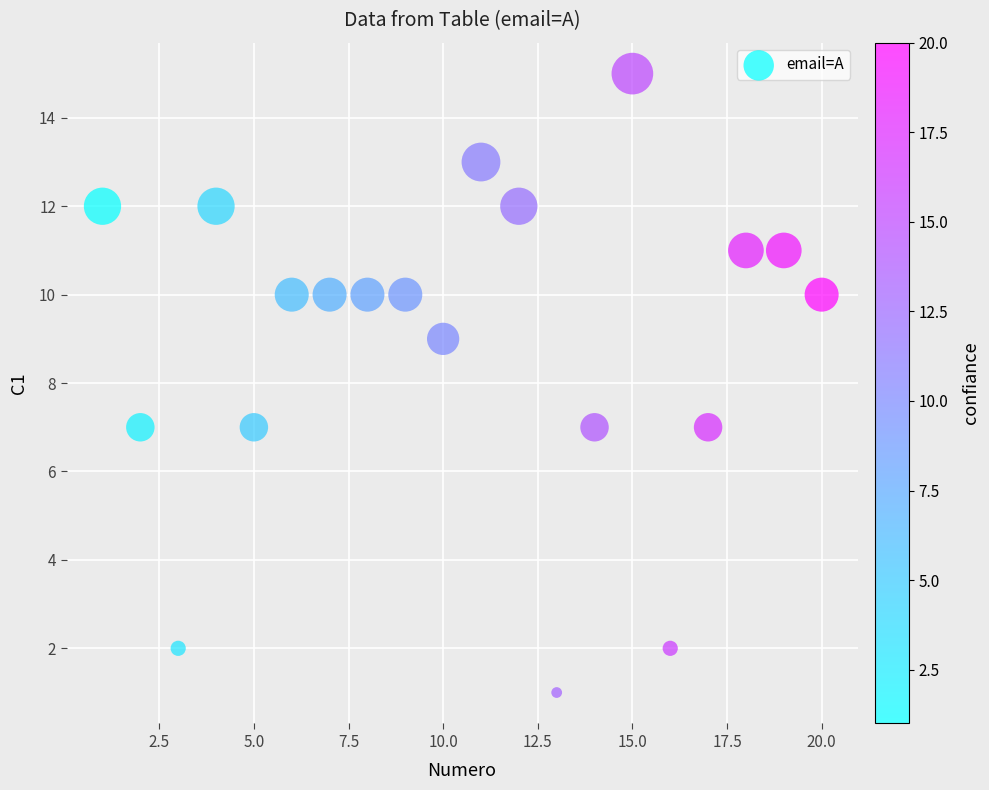

What is the range of Y values (max minus min)?

14